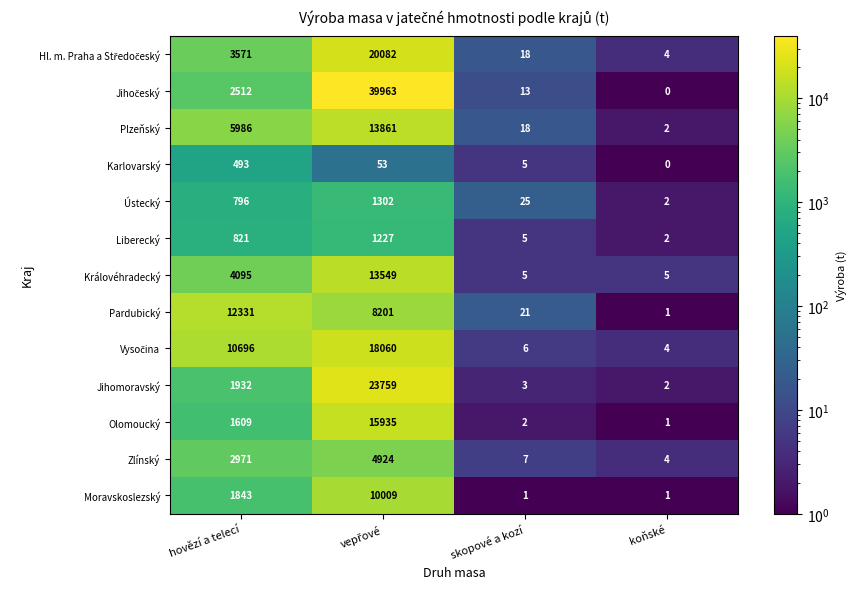

What is the maximum value for Ústecký?

1302